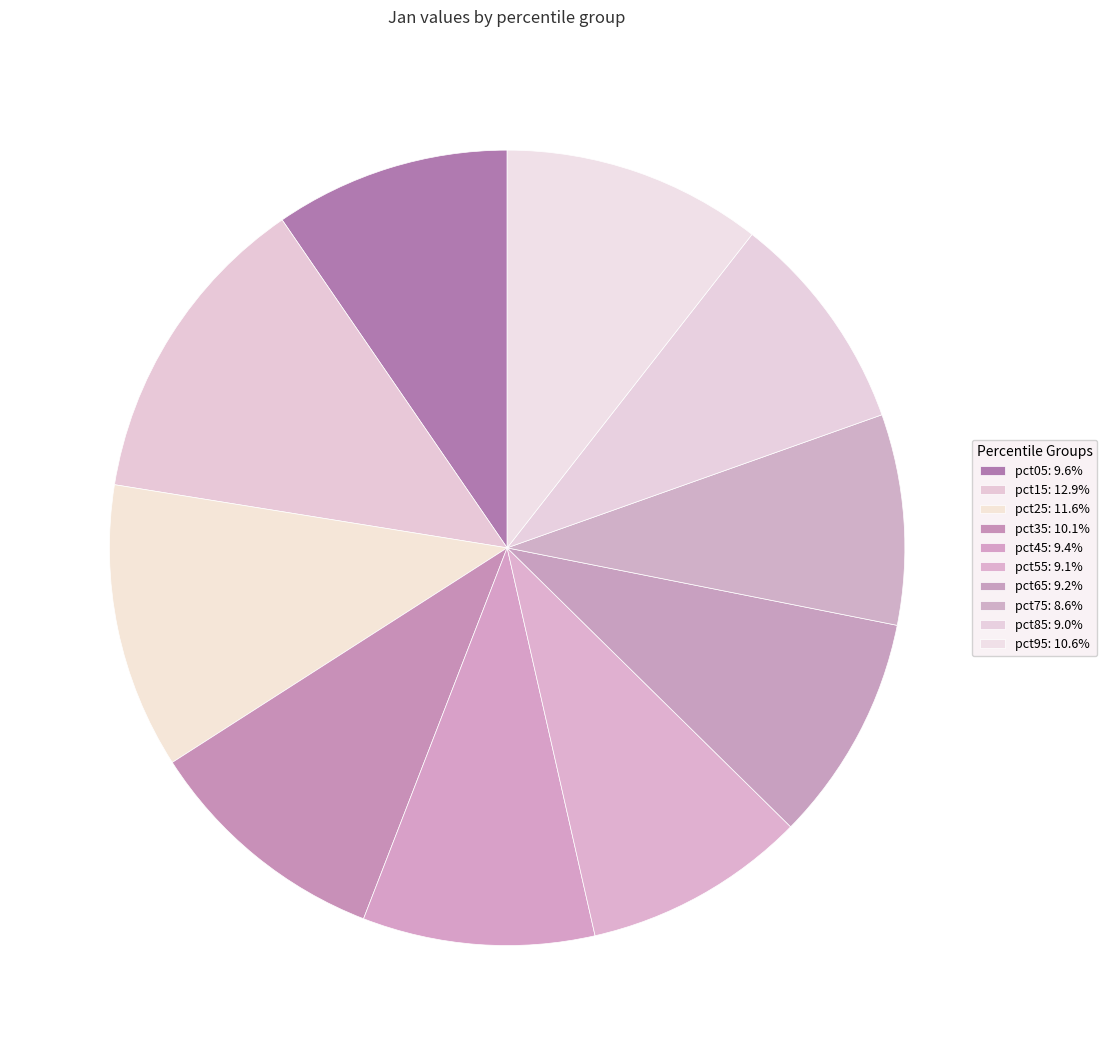

Combined, what portion of the pie is pct45 and pct75?

18.0%